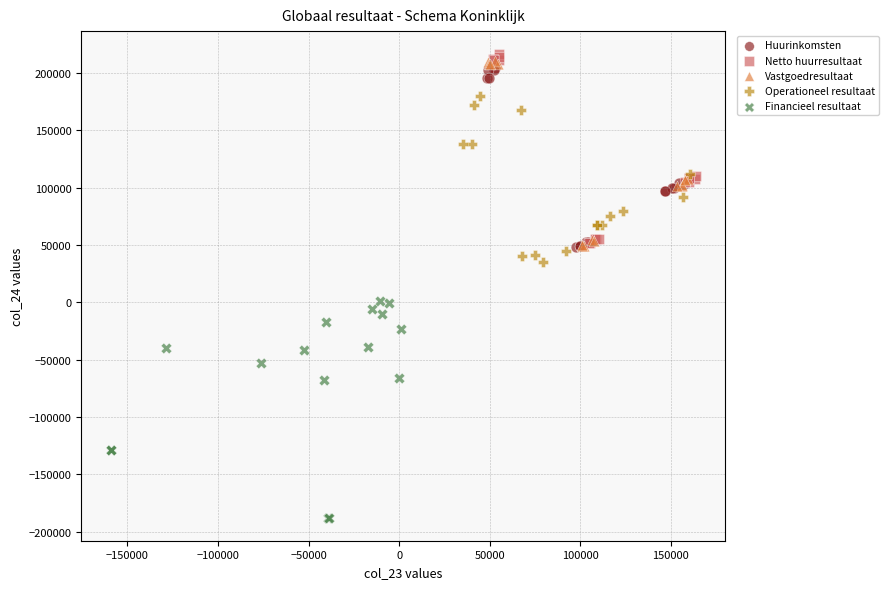

What are all the series names shown in the legend?

Huurinkomsten, Netto huurresultaat, Vastgoedresultaat, Operationeel resultaat, Financieel resultaat